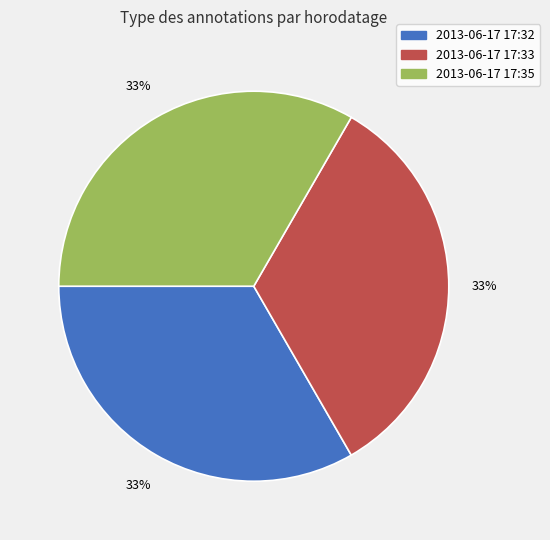

True or false: 2013-06-17 17:33 accounts for 23% of the total.

False